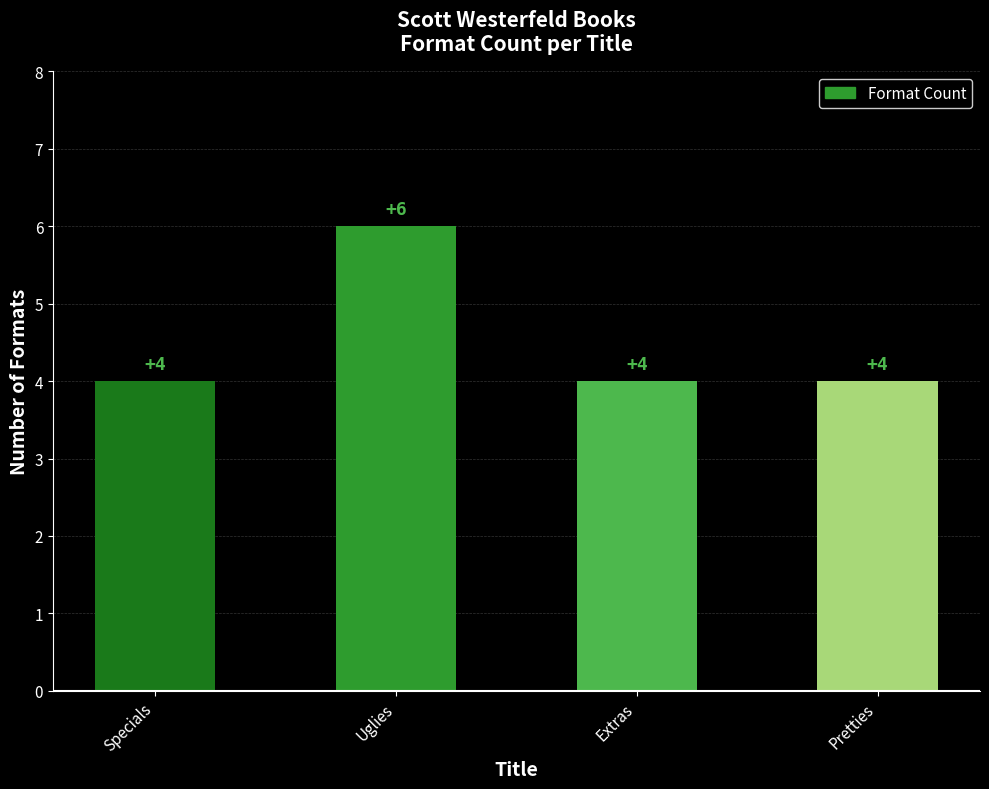

What position from the left is Specials?

1